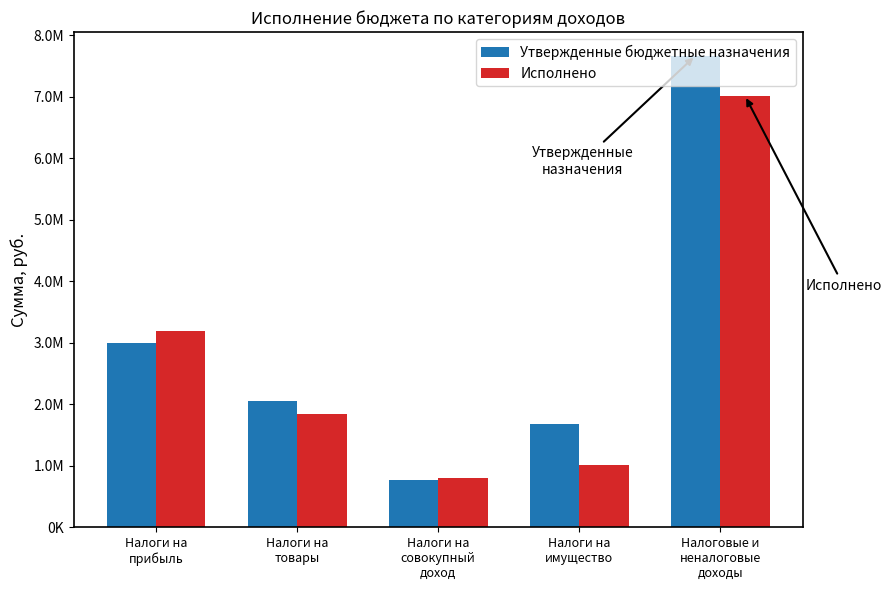

True or false: Утвержденные бюджетные назначения has a value of 10286935.2 at Налоговые и
неналоговые
доходы.

False